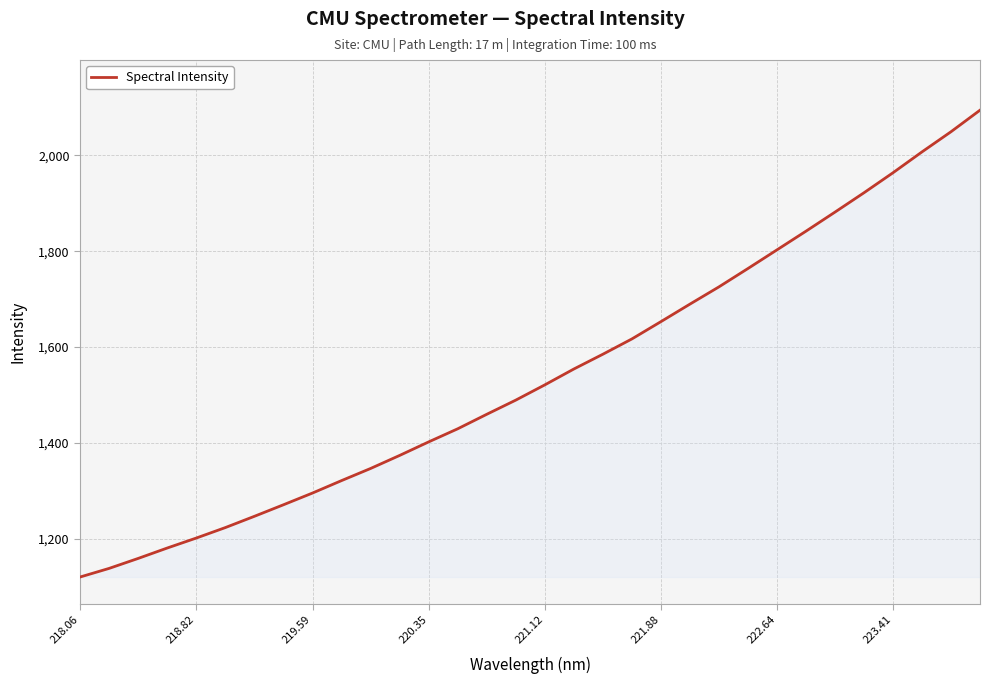

What is the smallest value displayed?

1120.3